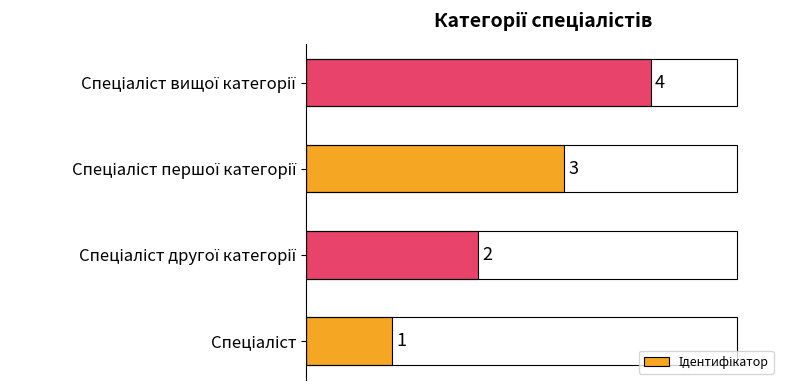

Count the values in the range 2 to 4.

3